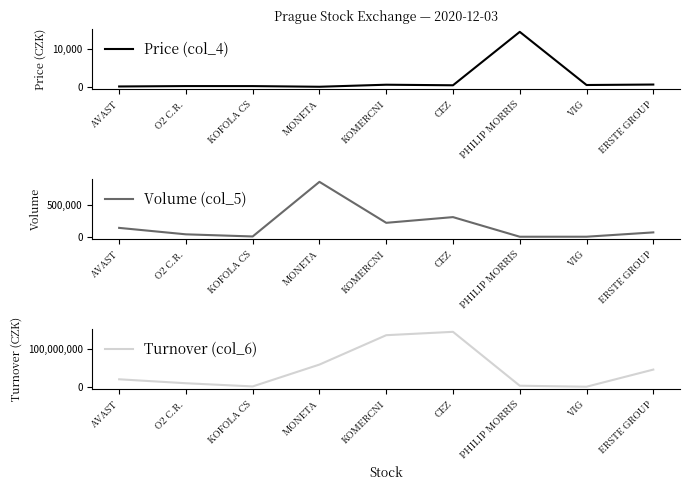

How many data points in Turnover (col_6) are less than 19701345?

4